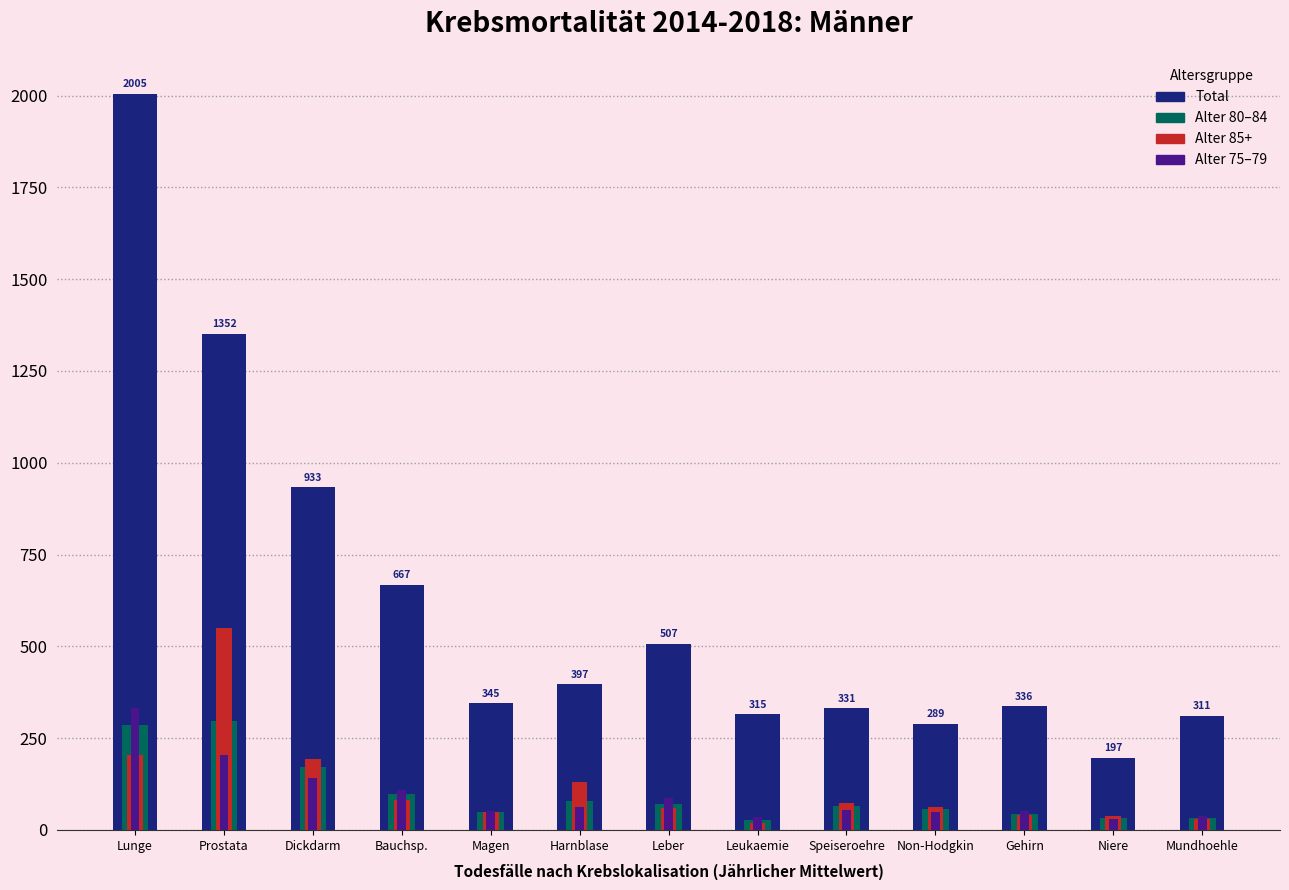

Reading left to right, extract all data points from this chart.

Männer Total: Lunge=2004.8	Prostata=1352.0	Dickdarm=933.2	Bauchsp.=667.4	Magen=344.6	Harnblase=397.2	Leber=507.4	Leukaemie=315.2	Speiseroehre=331.4	Non-Hodgkin=288.8	Gehirn=336.2	Niere=197.0	Mundhoehle=310.6
Männer 80-84: Lunge=285.8	Prostata=297.2	Dickdarm=170.8	Bauchsp.=99.2	Magen=48.2	Harnblase=78.8	Leber=70.0	Leukaemie=27.6	Speiseroehre=64.0	Non-Hodgkin=58.0	Gehirn=42.8	Niere=33.0	Mundhoehle=31.6
Männer 85+: Lunge=203.2	Prostata=549.0	Dickdarm=192.4	Bauchsp.=81.0	Magen=49.4	Harnblase=130.4	Leber=60.2	Leukaemie=19.0	Speiseroehre=73.2	Non-Hodgkin=63.0	Gehirn=40.0	Niere=38.0	Mundhoehle=30.2
Männer 75-79: Lunge=331.4	Prostata=203.4	Dickdarm=140.6	Bauchsp.=108.4	Magen=51.8	Harnblase=62.2	Leber=87.0	Leukaemie=35.4	Speiseroehre=53.4	Non-Hodgkin=49.8	Gehirn=50.2	Niere=29.6	Mundhoehle=38.6